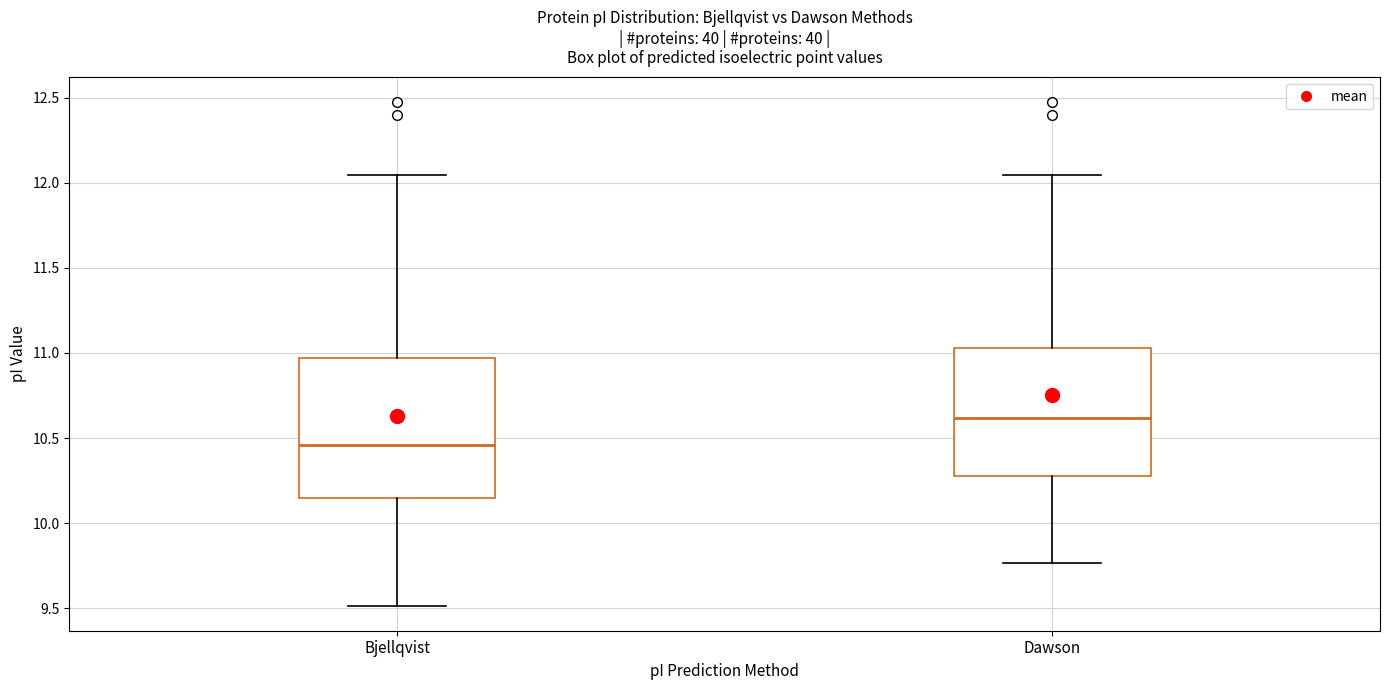

Which box has the highest median line?

Dawson